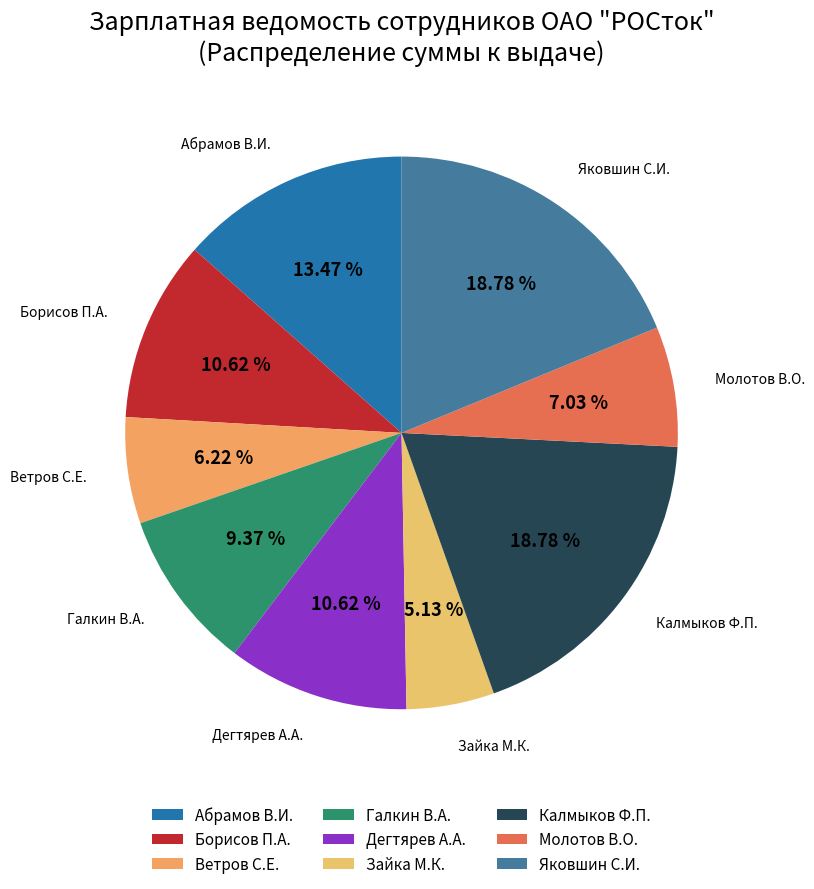

To the nearest percent, what percentage of the pie is Зайка М.К.?

5%